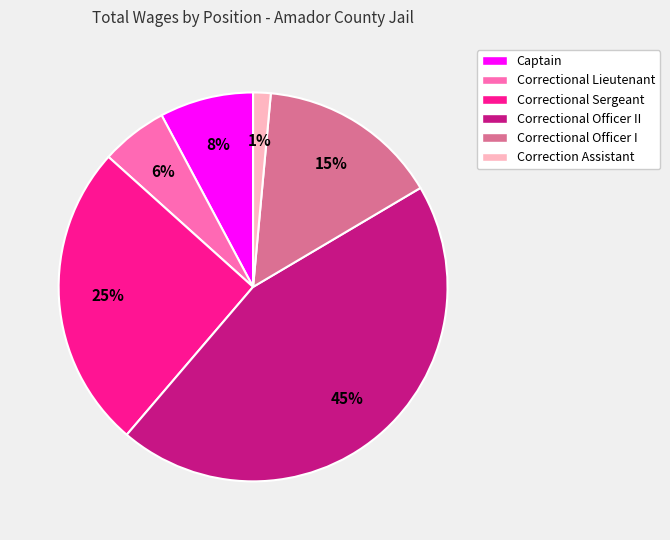

How many segments does this pie chart have?

6